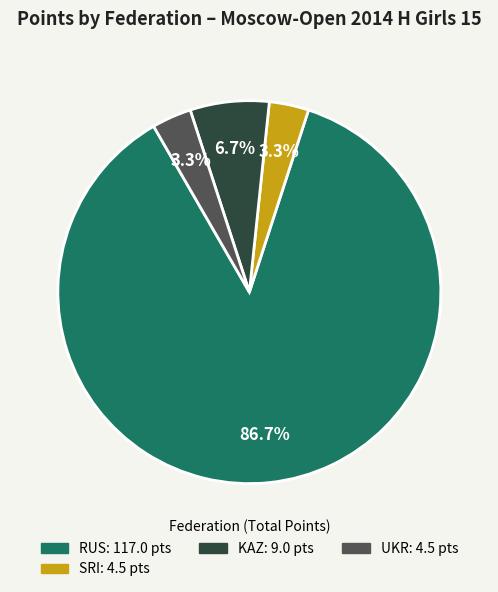

Does any single category account for the majority?

Yes